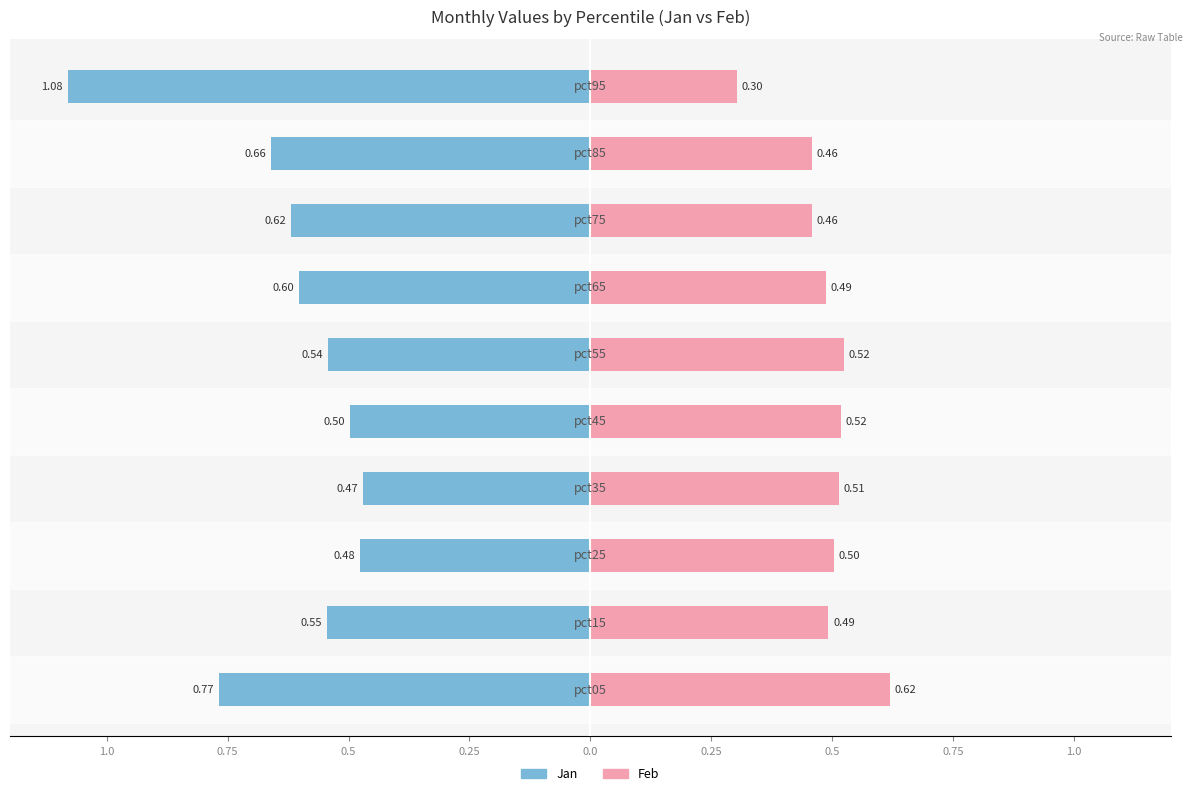

What is the difference between the second highest and second lowest values in the Feb series?

0.1